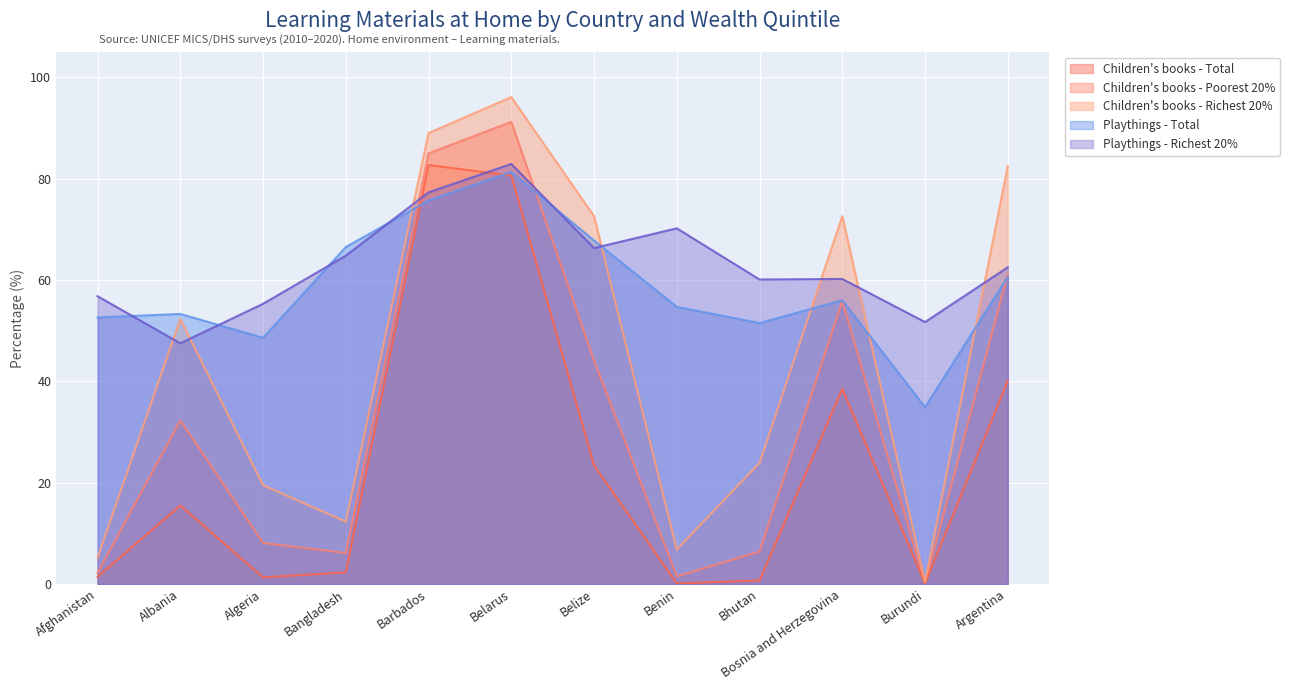

How many lines are shown in the chart?

5